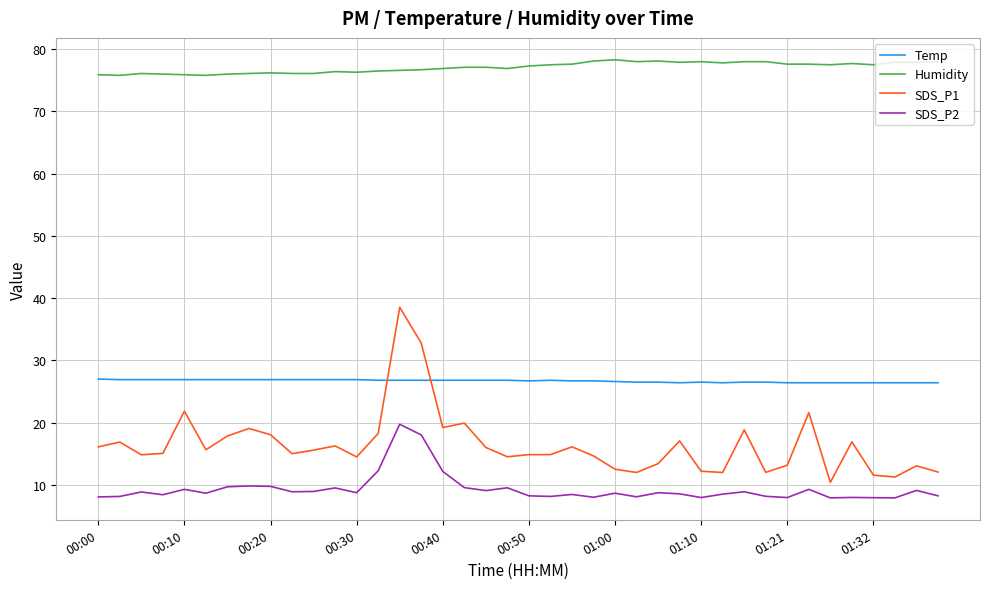

What is the maximum value for Temp?

27.0